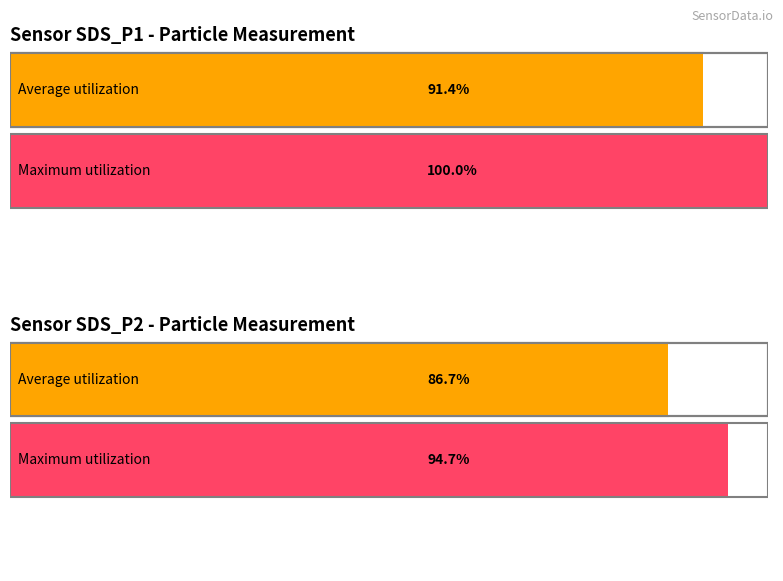

The value of SDS_P2 at 00:39 is 140.1. True or false?

False